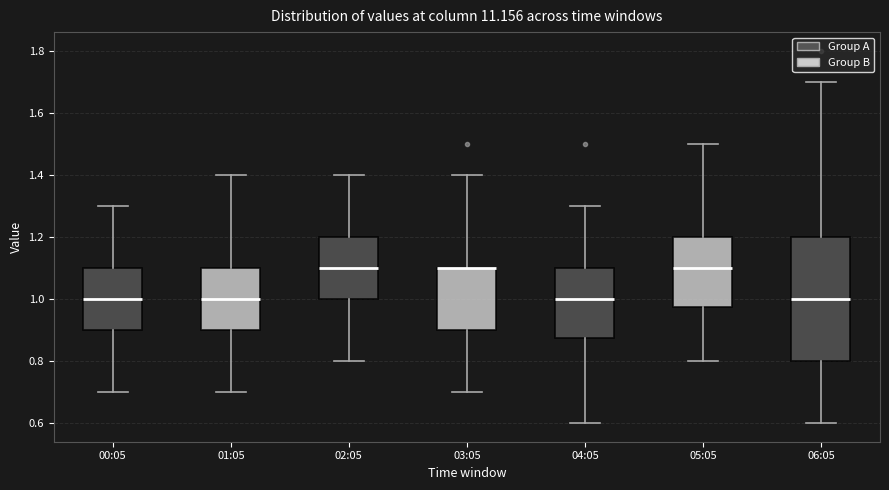

Comparing the boxes themselves (not the whiskers), which one is the tallest?

06:05